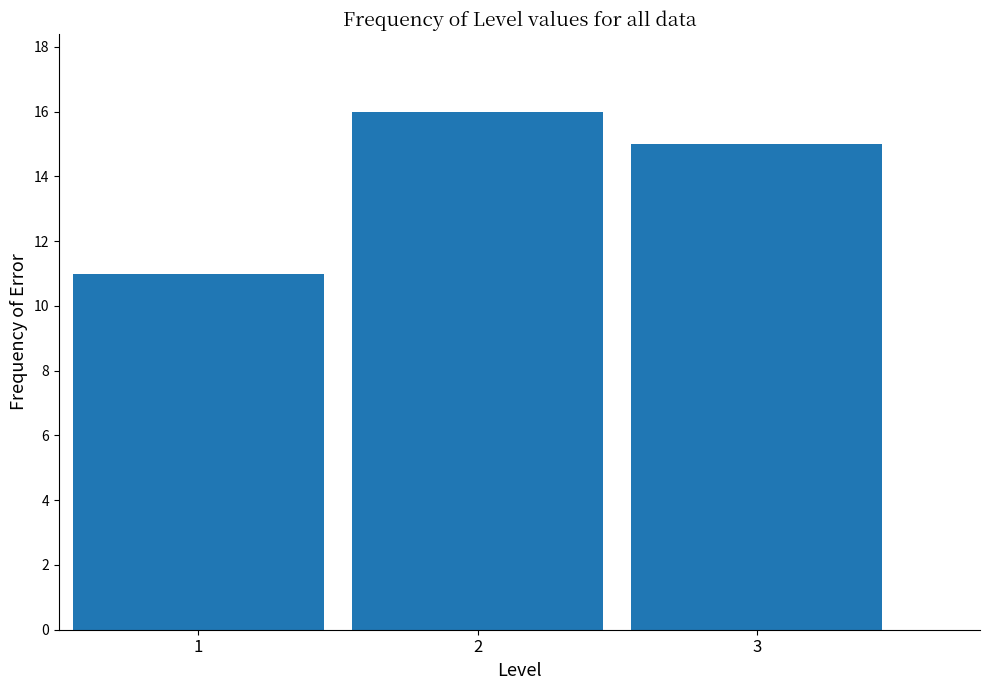

Reading left to right, transcribe all the data shown in this chart.

11	16	15